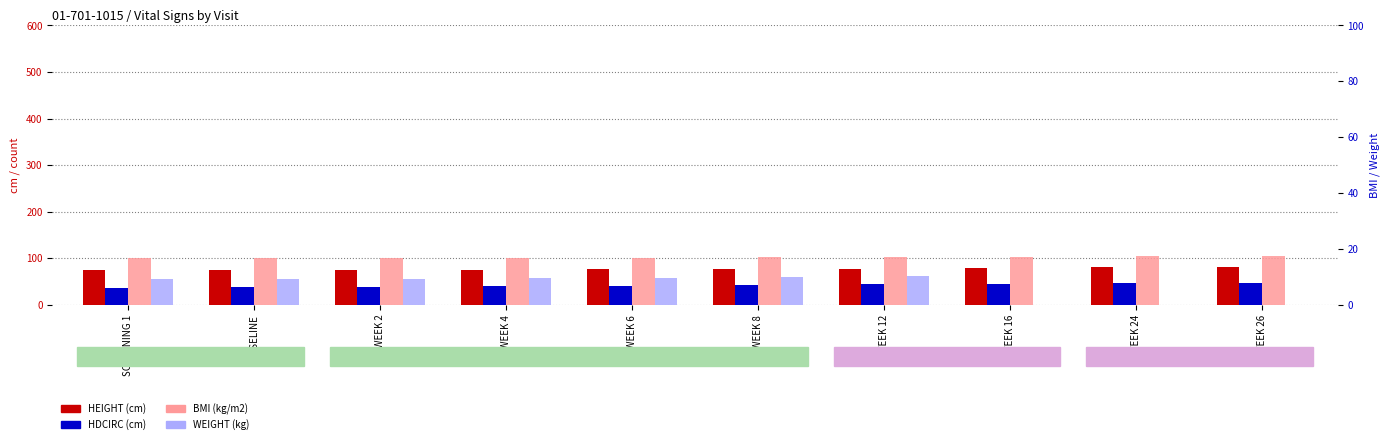

What is the value of the BMI_mean bar at the 2nd from the left?

16.6